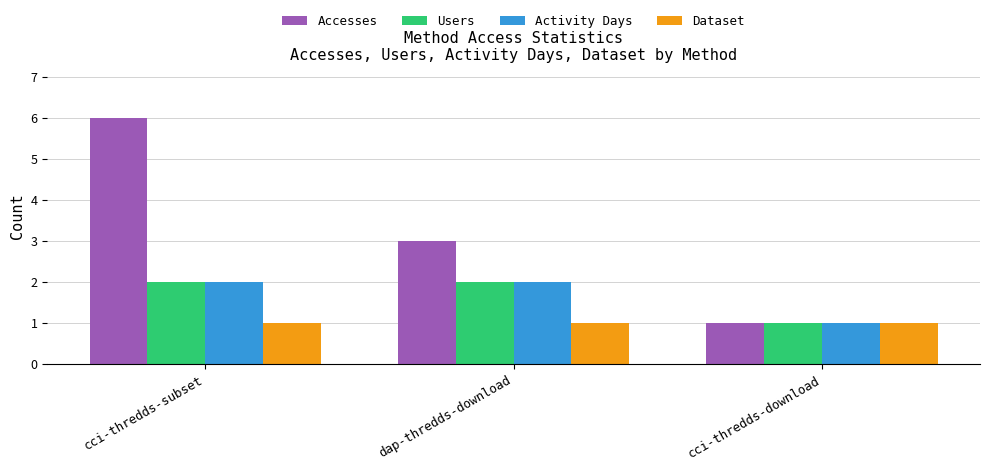

Read the Activity Days value at cci-thredds-download.

1